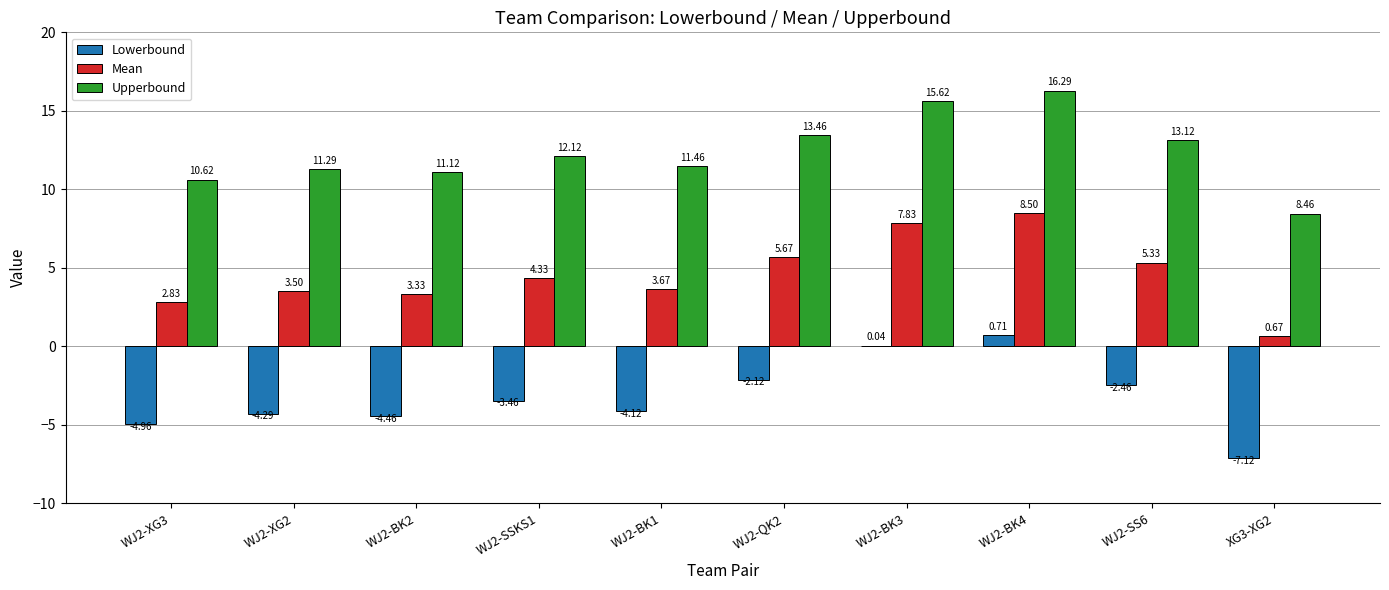

What is the sum of all Mean values?

45.7